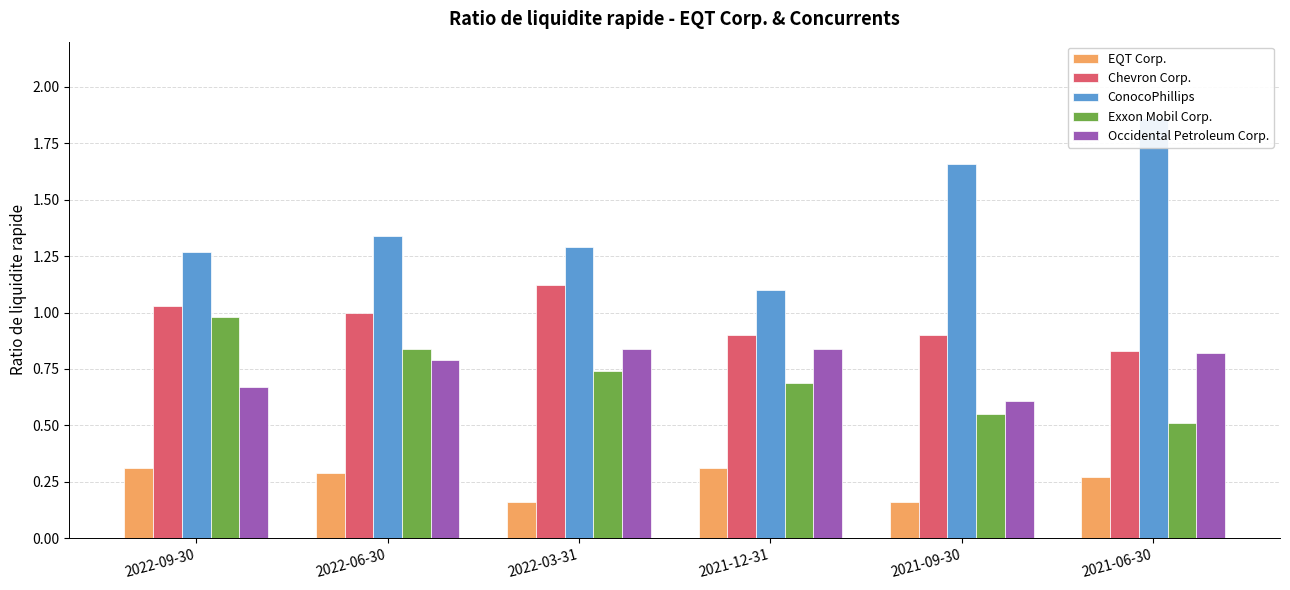

Is it true that Exxon Mobil Corp. equals 0.7 at 2021-06-30?

False